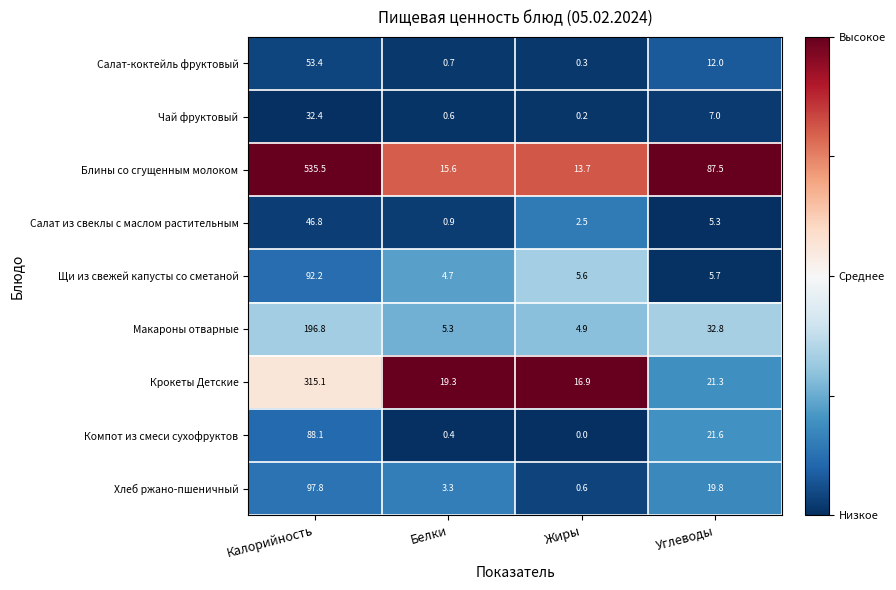

At how many categories does at least one series exceed 0?

4